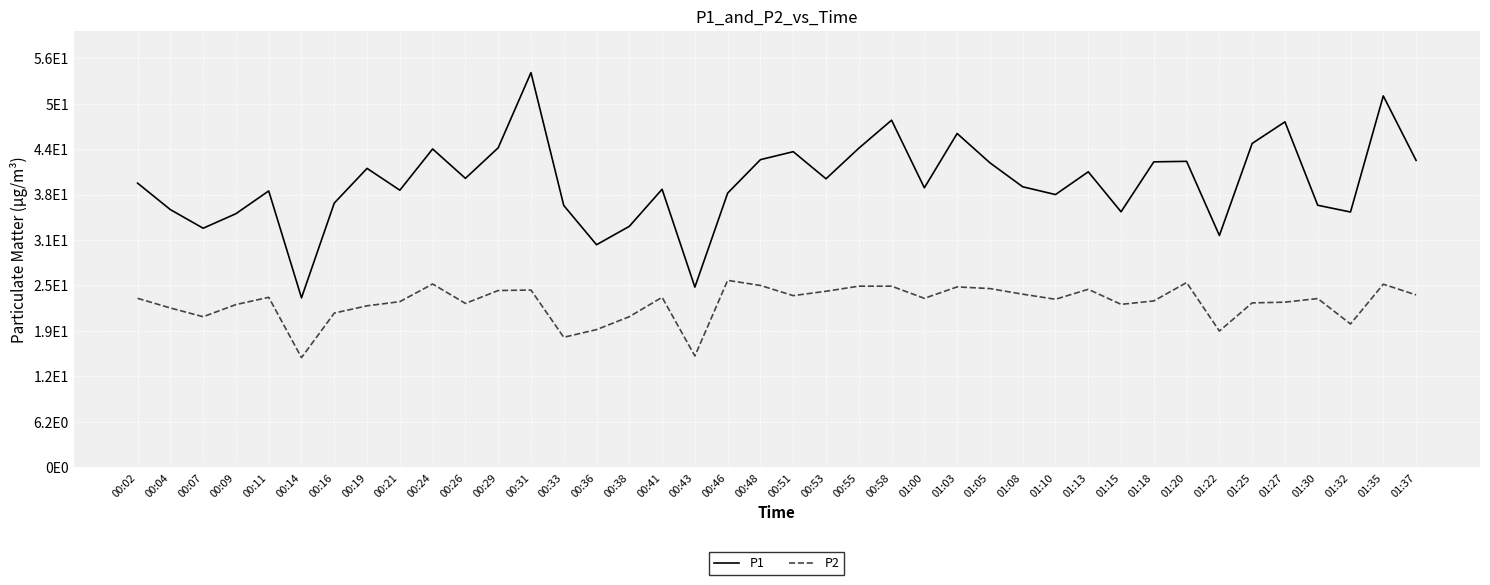

Does the chart have visible grid lines?

Yes